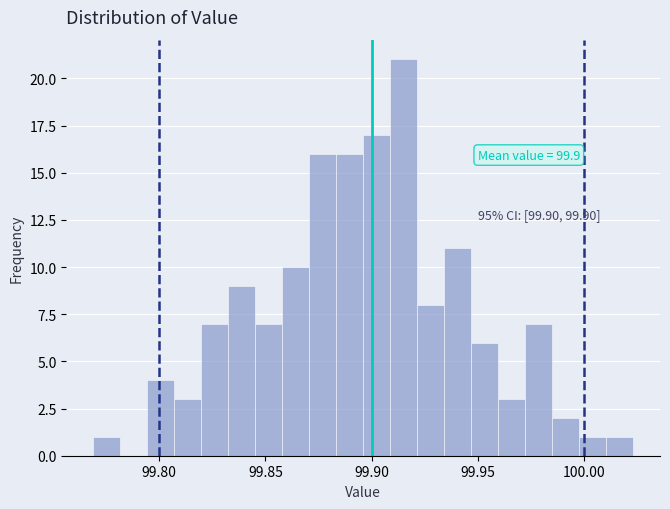

Around what value on the x-axis is the tallest bar? Give the approximate position of its centre, as read against the axis.

99.915